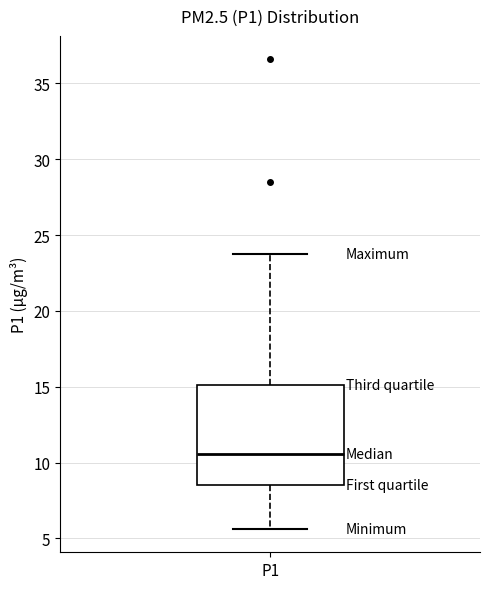

Transcribe this box plot: give where the median line is, the range the box spans, and where the two whiskers end, as read against the y-axis. The values are not printed on the chart, so give them approximately, as read against the axis.

median 10.5, box 8.5 to 15.0, whiskers 5.5 to 24.0